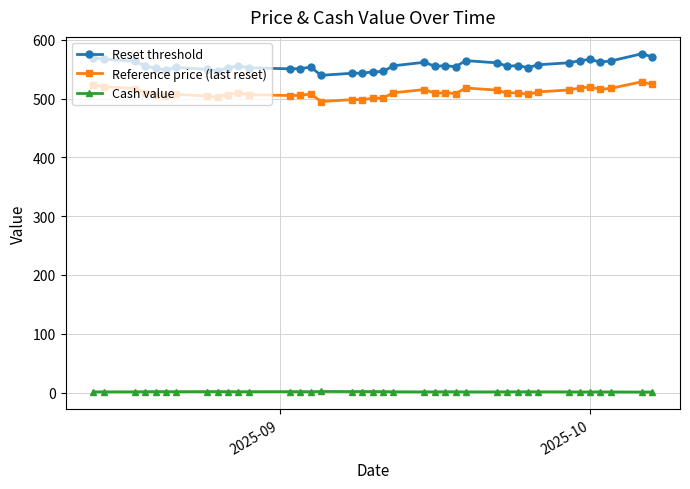

True or false: Reference price (last reset) has more than 1 points higher than both neighbors.

True